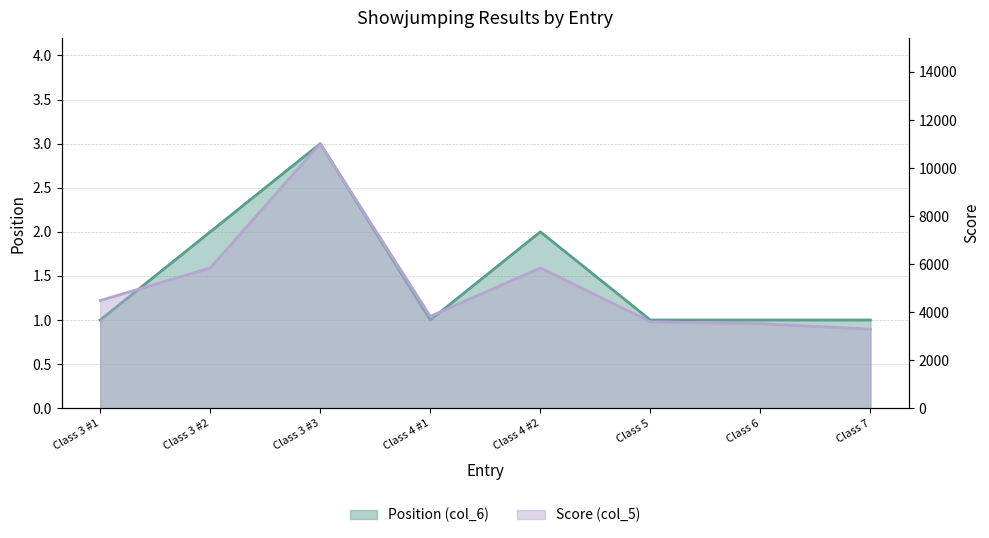

What are all the series names shown in the legend?

Position (col_6), Score (col_5)